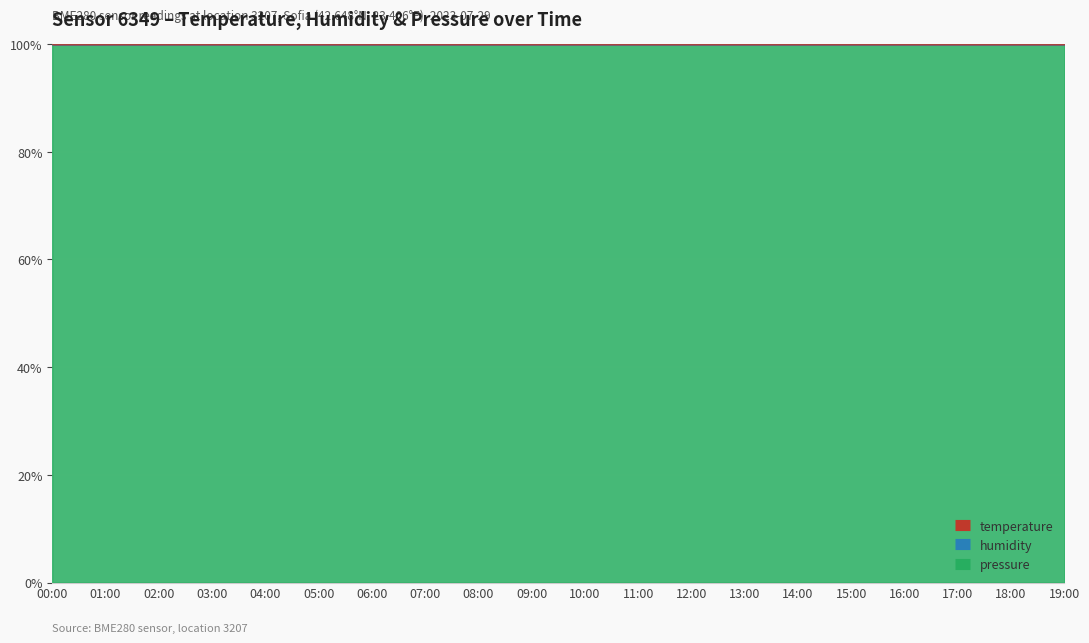

What is the difference between the maximum and minimum values in the temperature series?

2.7